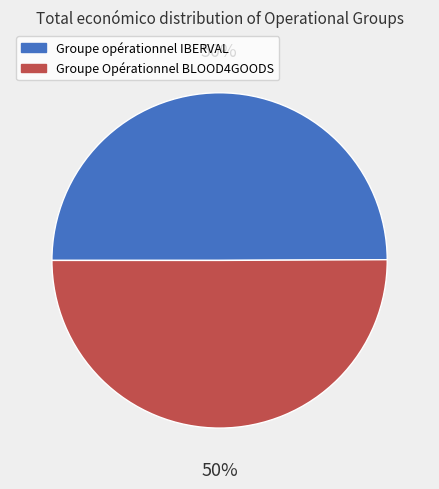

What percentage is the Groupe Opérationnel BLOOD4GOODS slice, to the nearest percent?

50%